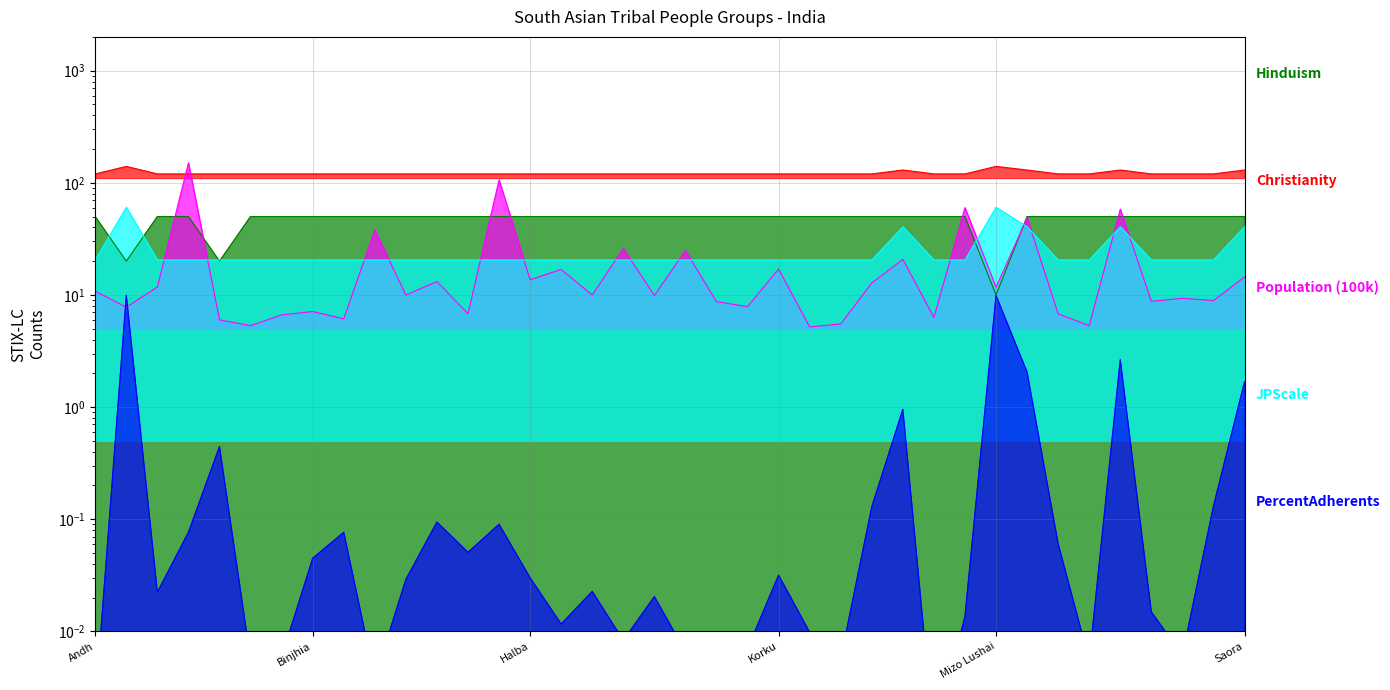

True or false: Hinduism has more than 1 points higher than both neighbors.

False